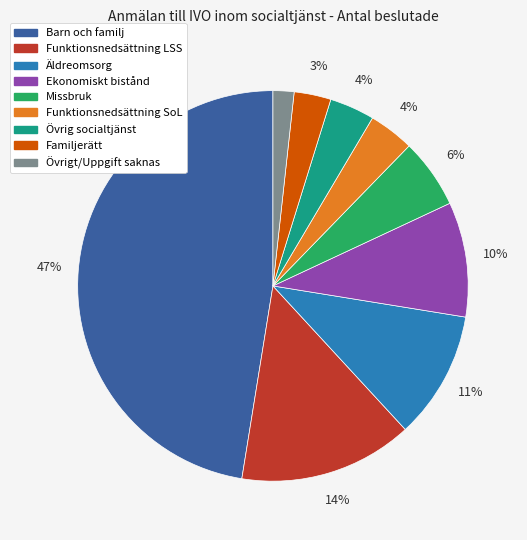

Which slice is the smallest?

Övrigt/Uppgift saknas